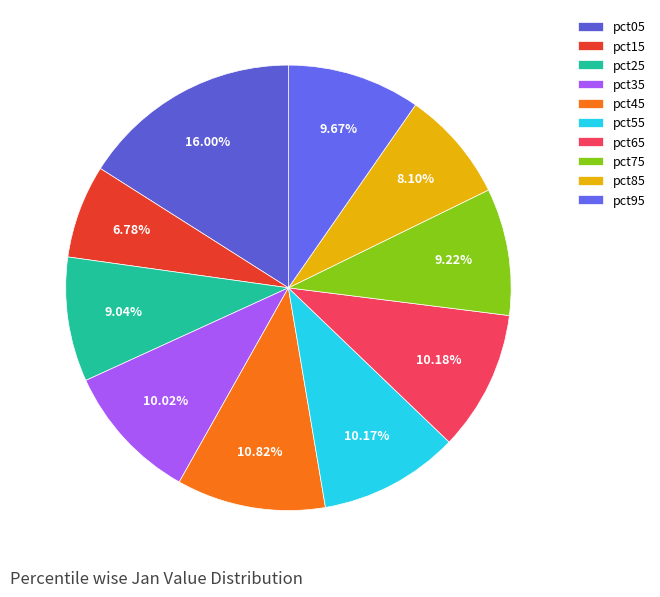

To the nearest percent, what is the combined percentage of pct65 and pct75?

19%